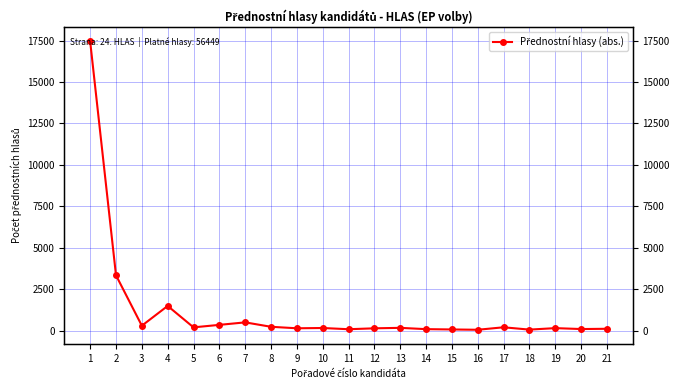

The chart shows a value of 341 at 6. True or false?

True